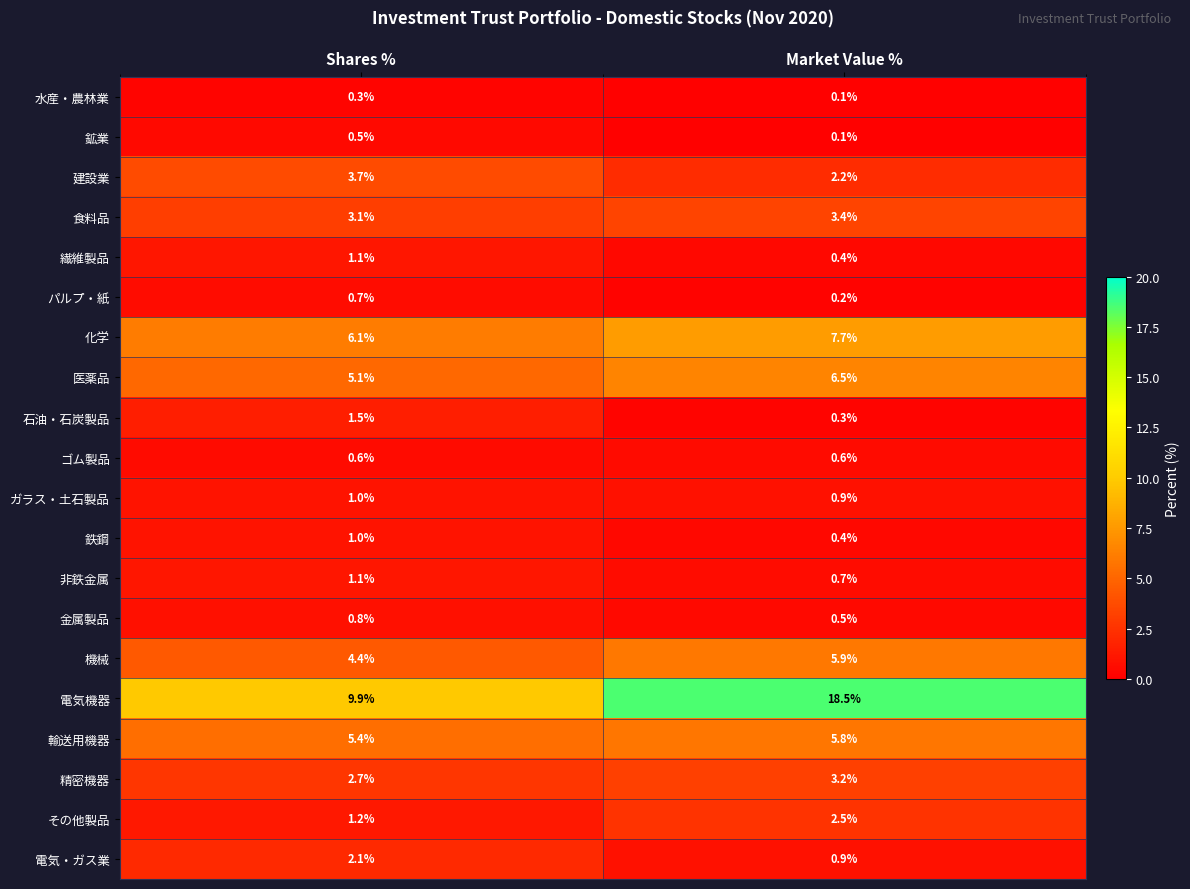

What is the difference between the maximum and minimum values in the 電気・ガス業 series?

1.2